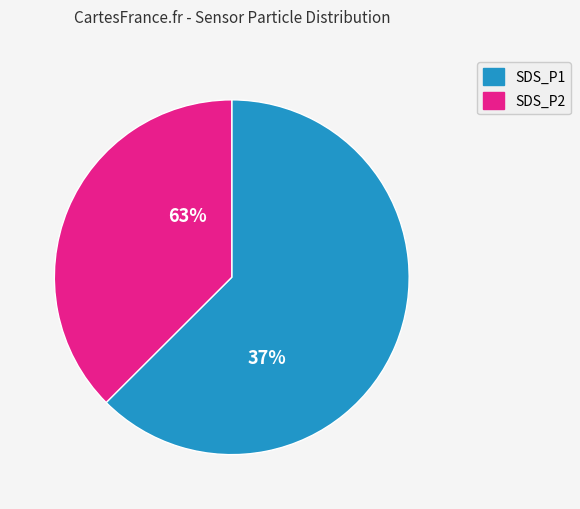

The SDS_P2 slice represents 49% of the pie. True or false?

False